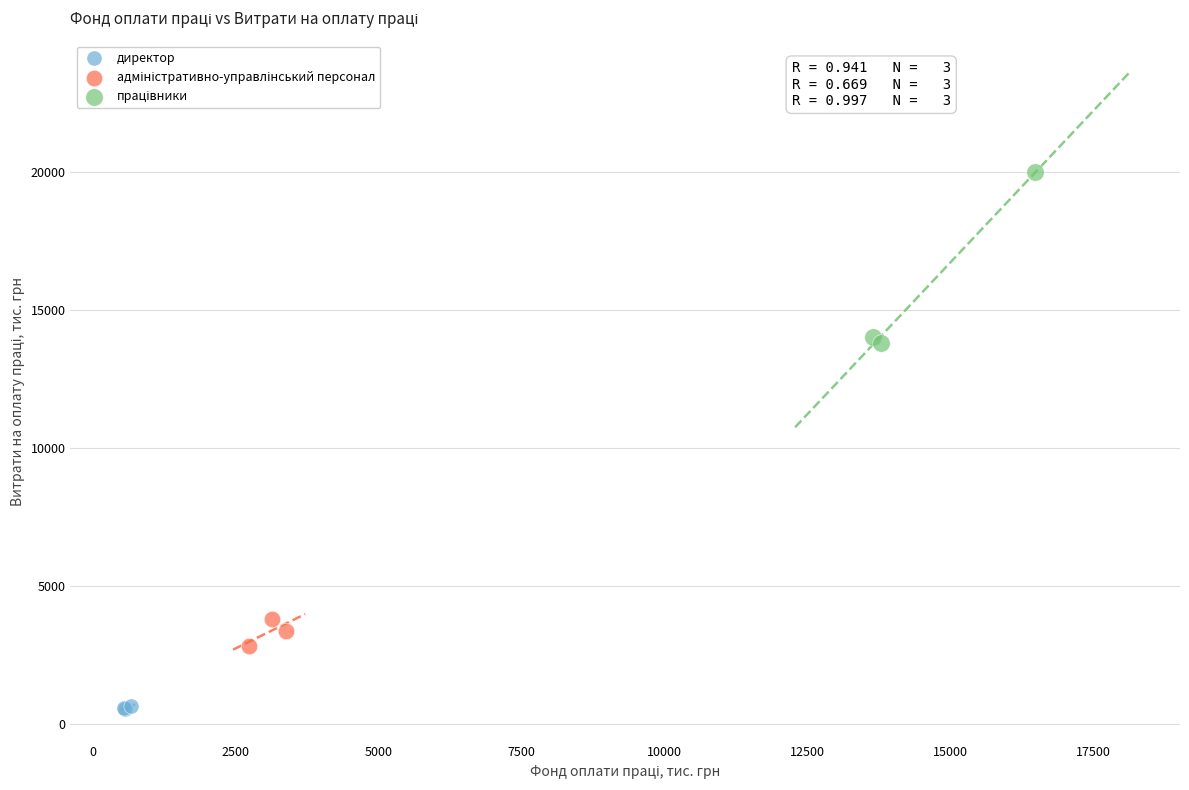

Which series reaches the minimum Y coordinate?

директор